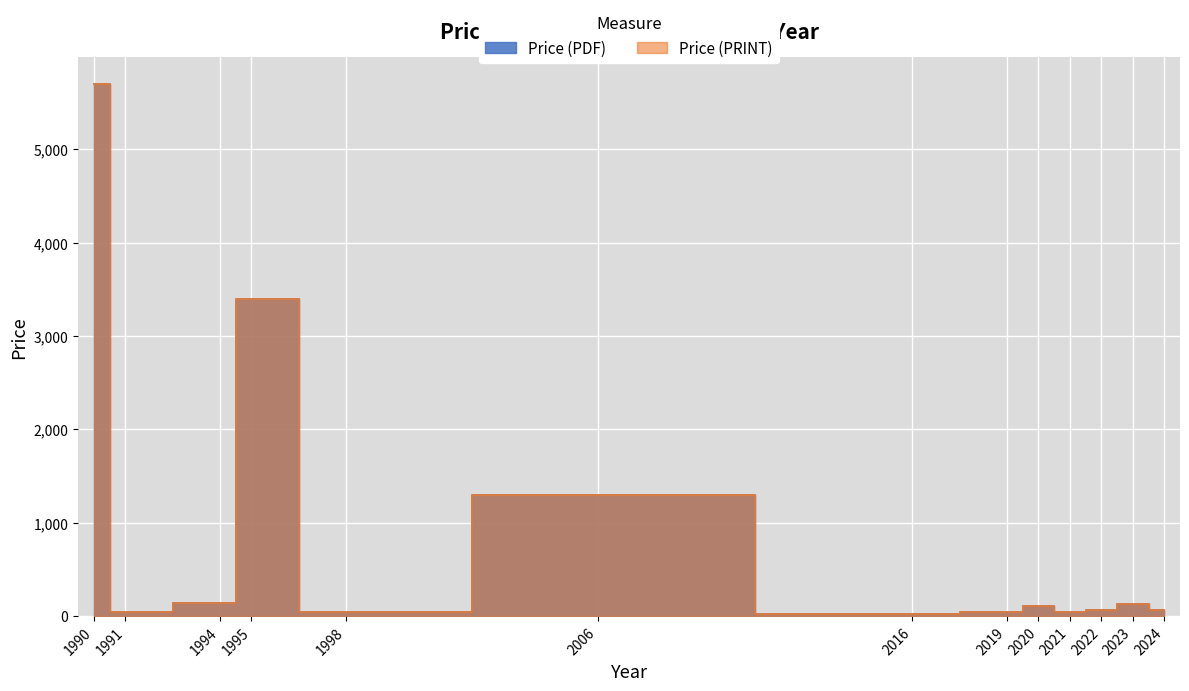

List the labels in order of Price (PDF) value, largest first.

1990, 1995, 2006, 1994, 2023, 2020, 2022, 2024, 1991, 1998, 2019, 2021, 2016